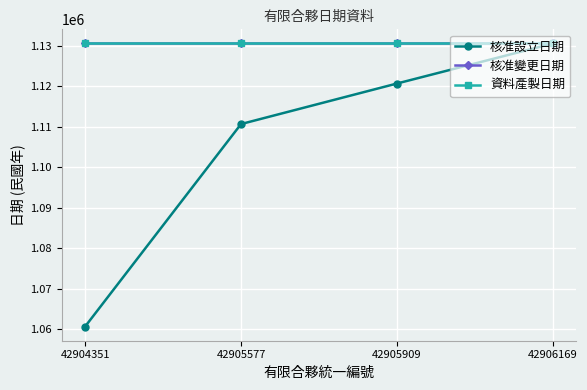

Which series has the widest spread of values?

核准設立日期